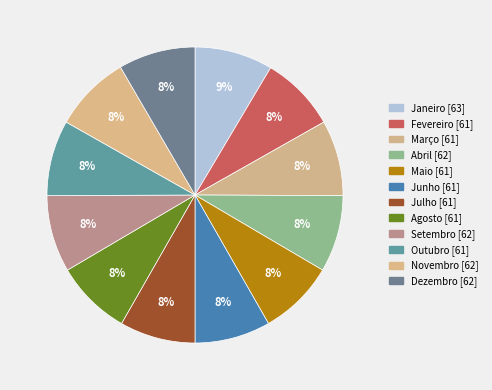

Is it true that Novembro is 8% of the pie?

True